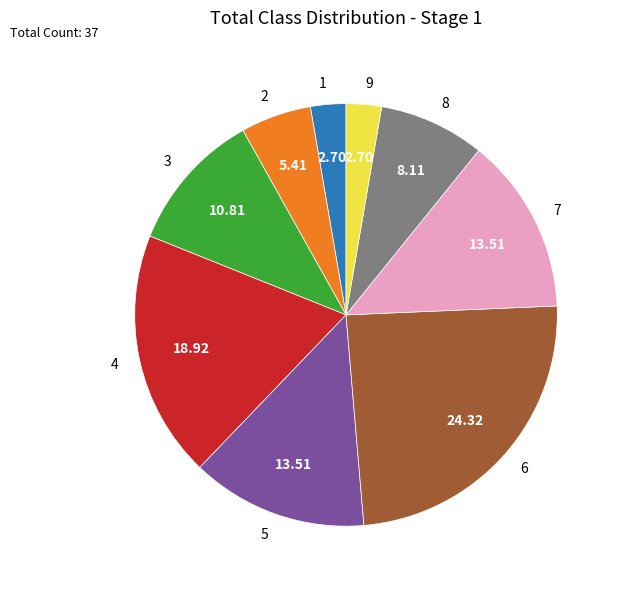

Does 8 represent more than half of the total?

No